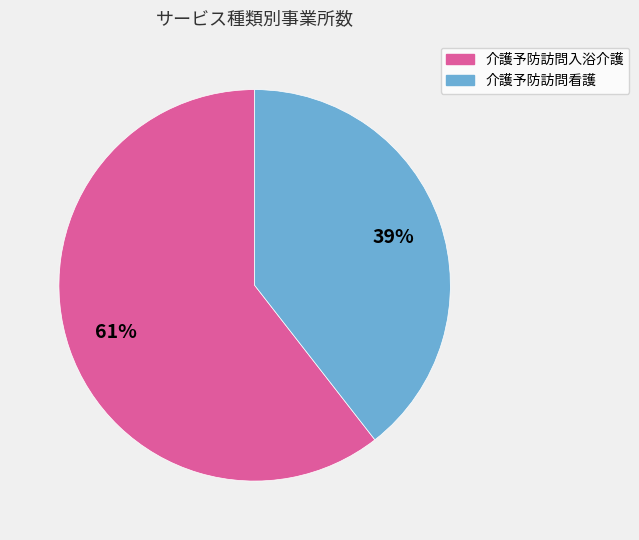

Combined, do 介護予防訪問看護 and 介護予防訪問入浴介護 account for over 50%?

Yes